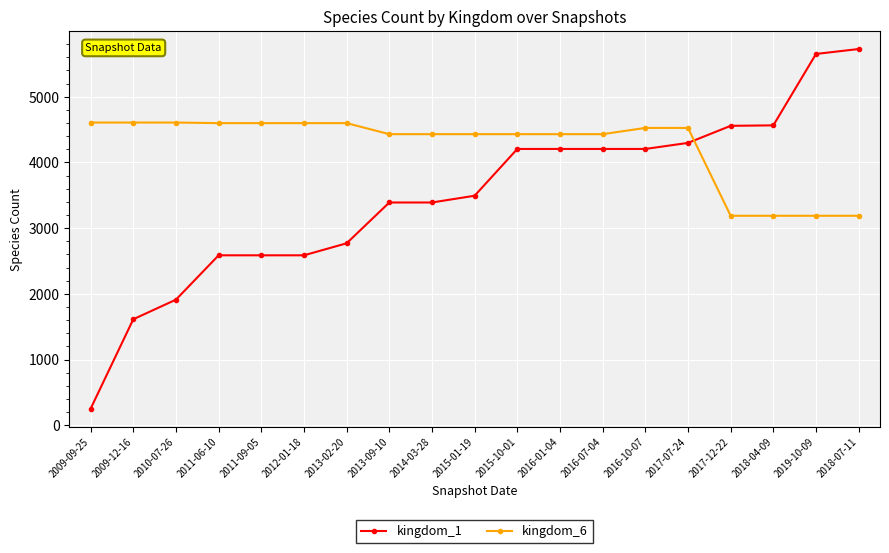

How many categories are shown in the chart?

19